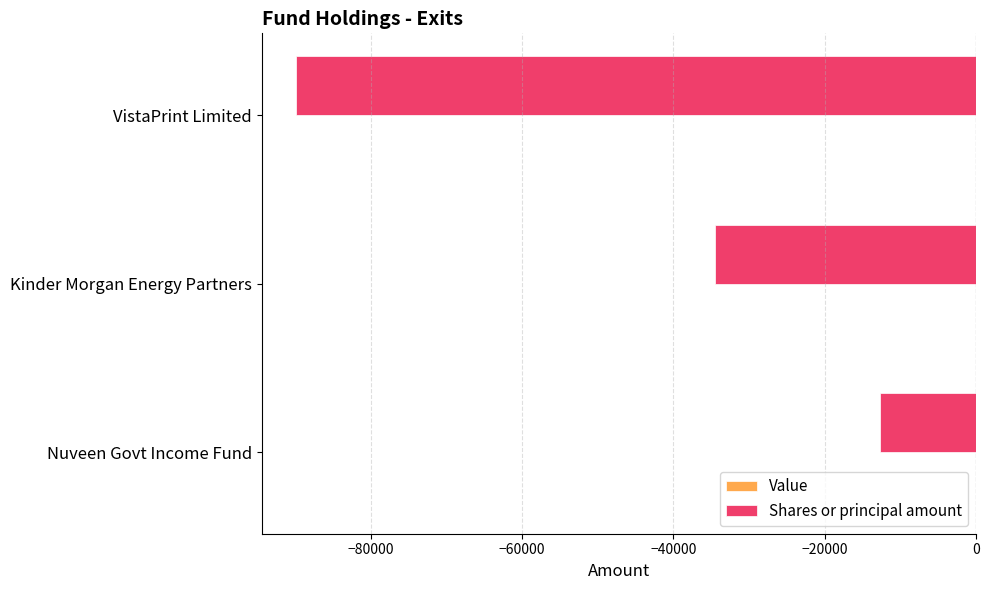

Which has a higher value, Nuveen Govt Income Fund or VistaPrint Limited?

Nuveen Govt Income Fund